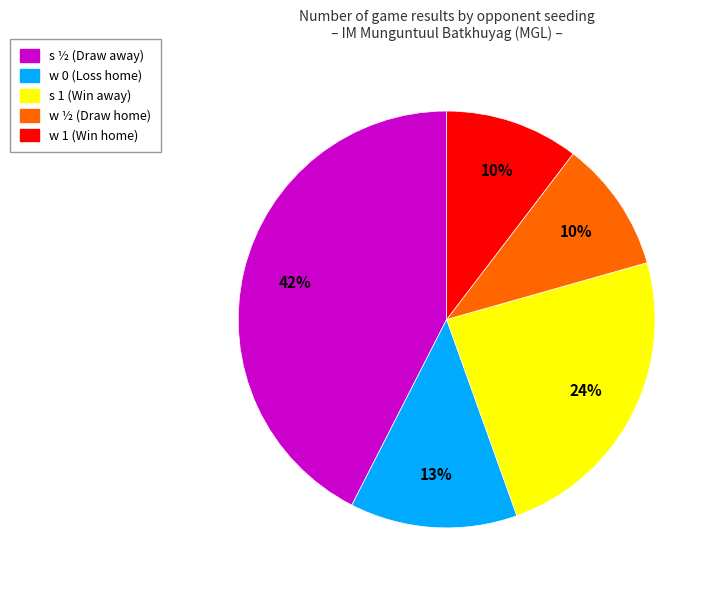

Is there any slice that represents more than half of the pie?

No